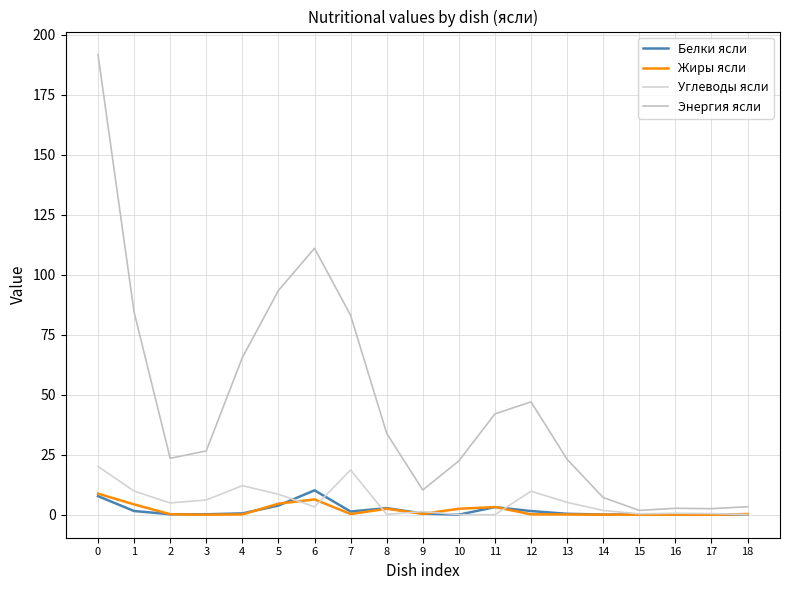

True or false: Жиры ясли and Углеводы ясли intersect in this chart.

True